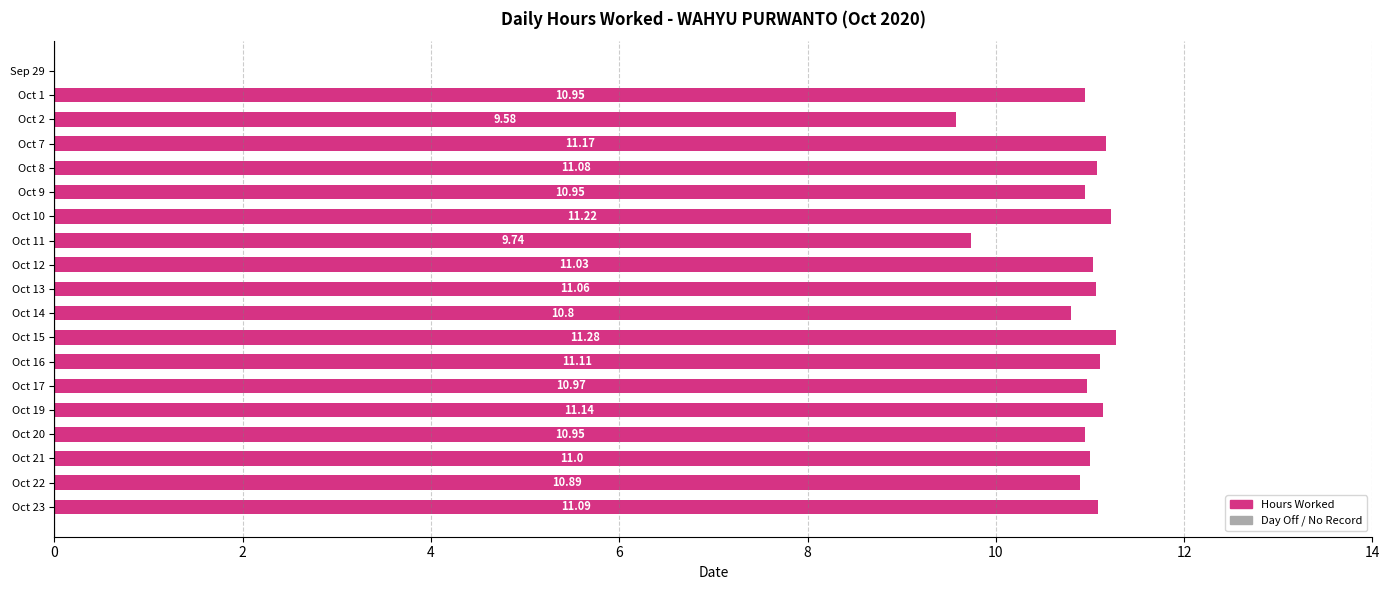

What is the change in value from Oct 14 to Oct 22?

+0.1